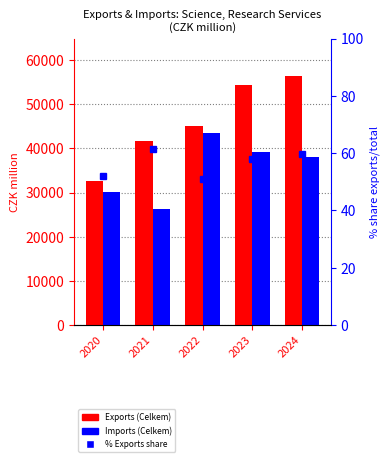

Reading left to right, extract all data points from this chart.

Exports (Celkem): 2020=32675.7	2021=41620.8	2022=45181.0	2023=54356.0	2024=56441.4
Imports (Celkem): 2020=30196.1	2021=26270.0	2022=43516.3	2023=39243.6	2024=38155.0
% Exports: 2020=52.0	2021=61.3	2022=50.9	2023=58.1	2024=59.7